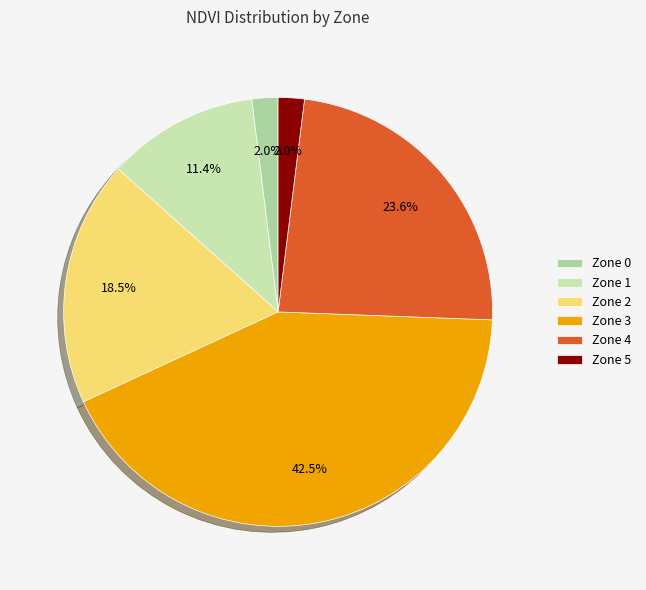

Count the number of slices in the pie.

6